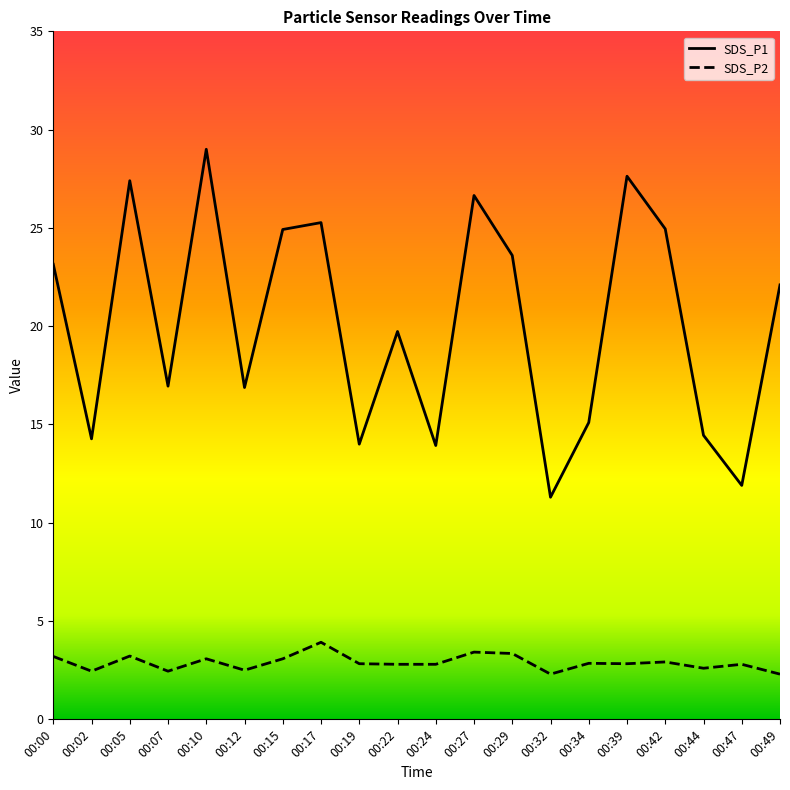

What is the sum of the SDS_P1 values at 00:47 and 00:05?

39.3